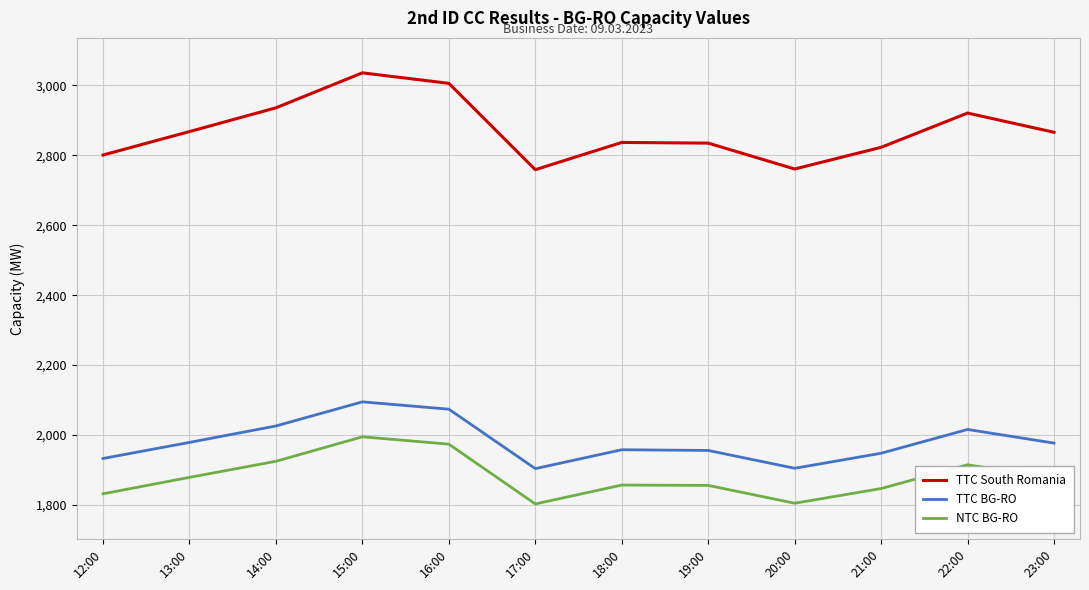

At which label does TTC BG-RO first exceed 1977?

13:00